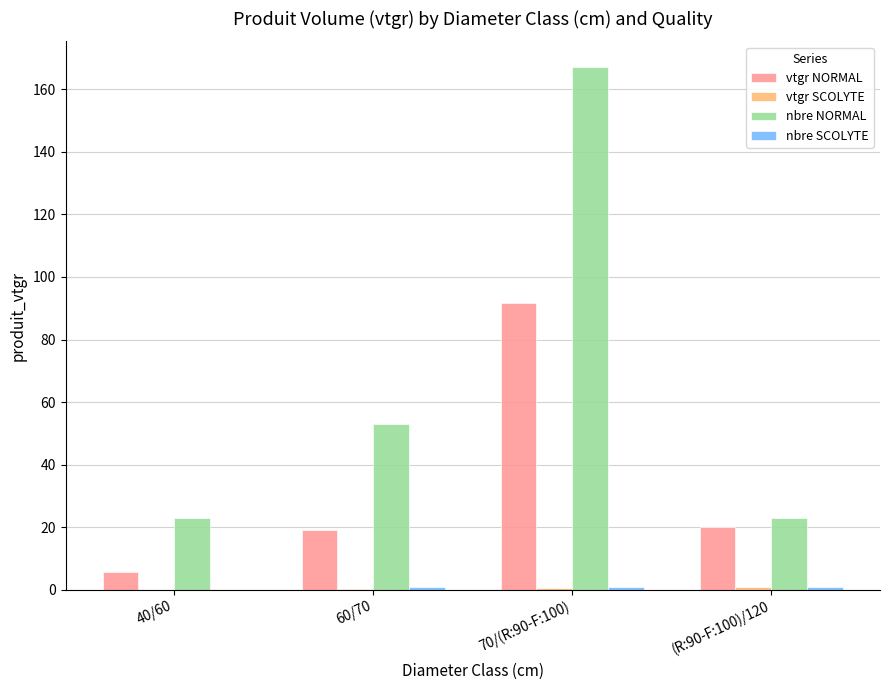

The value of vtgr NORMAL at (R:90-F:100)/120 is 20.2. True or false?

True